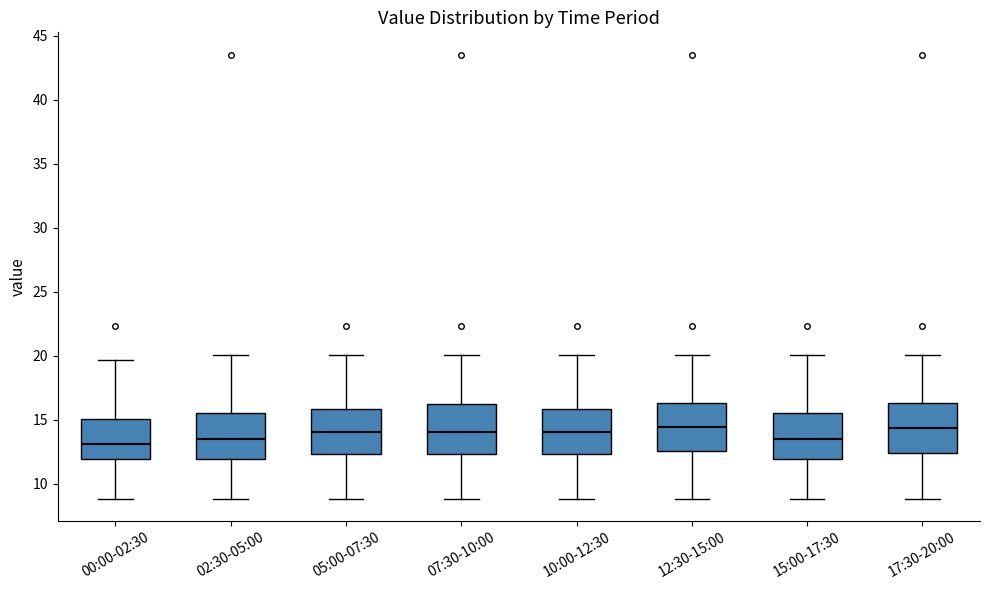

Reading left to right, transcribe this box plot: for each box, give where its median line is, the range the box spans, and where its two whiskers end, as read against the y-axis. The values are not printed on the chart, so give them approximately, as read against the axis.

00:00-02:30: median 13.0, box 12.0 to 15.0, whiskers 9.0 to 19.5
02:30-05:00: median 13.5, box 12.0 to 15.5, whiskers 9.0 to 20.0
05:00-07:30: median 14.0, box 12.5 to 16.0, whiskers 9.0 to 20.0
07:30-10:00: median 14.0, box 12.5 to 16.5, whiskers 9.0 to 20.0
10:00-12:30: median 14.0, box 12.5 to 16.0, whiskers 9.0 to 20.0
12:30-15:00: median 14.5, box 12.5 to 16.5, whiskers 9.0 to 20.0
15:00-17:30: median 13.5, box 12.0 to 15.5, whiskers 9.0 to 20.0
17:30-20:00: median 14.5, box 12.5 to 16.5, whiskers 9.0 to 20.0